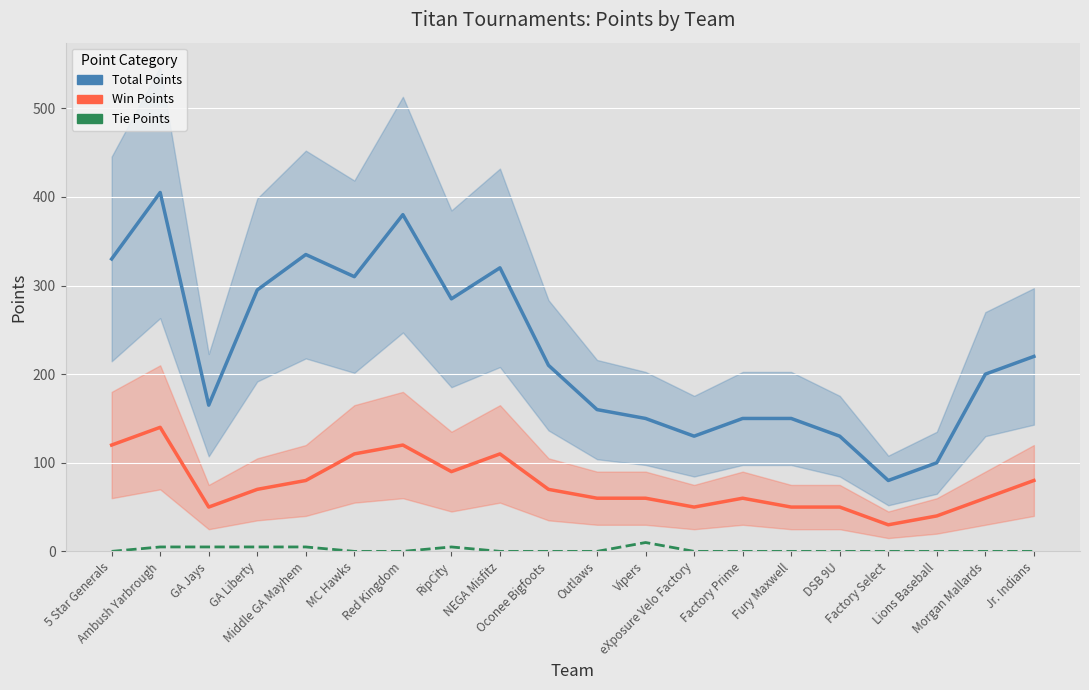

How many positive values does the Tie Points series have?

6